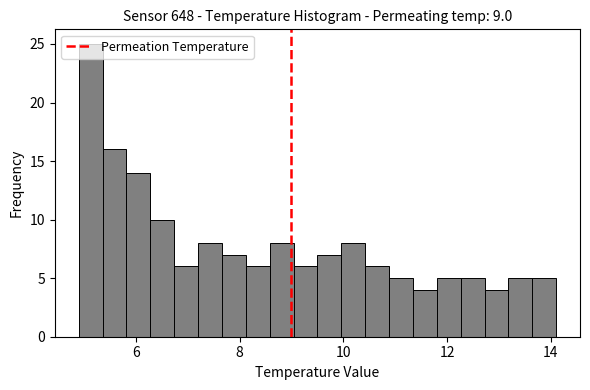

Read against the x-axis, roughly where is the centre of the tallest bar?

5.2